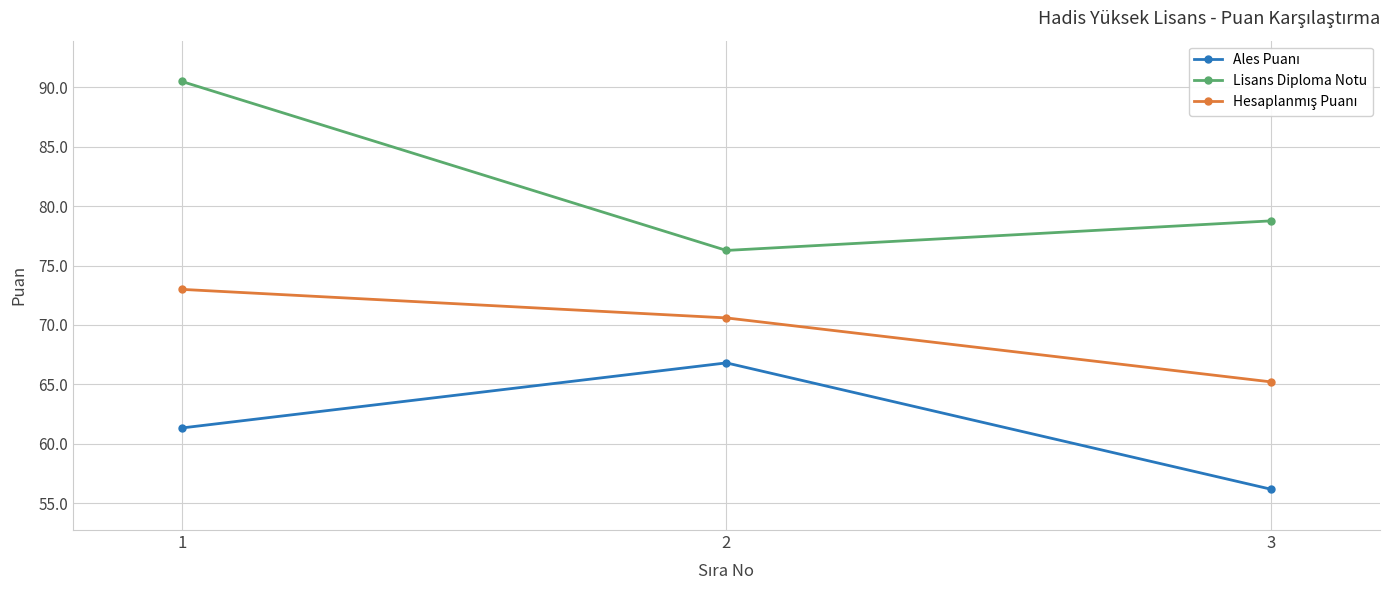

What is the spread (max minus min) of values at 2?

9.5